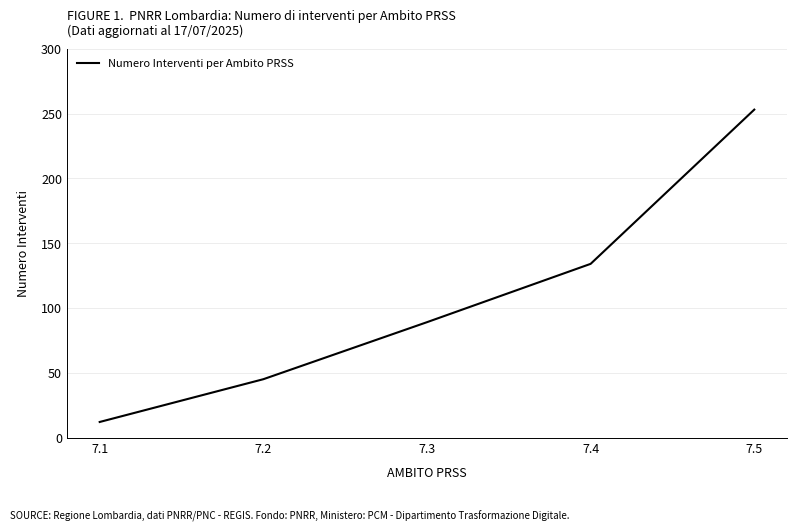

What is the change in value from 7.1 to 7.2?

+33